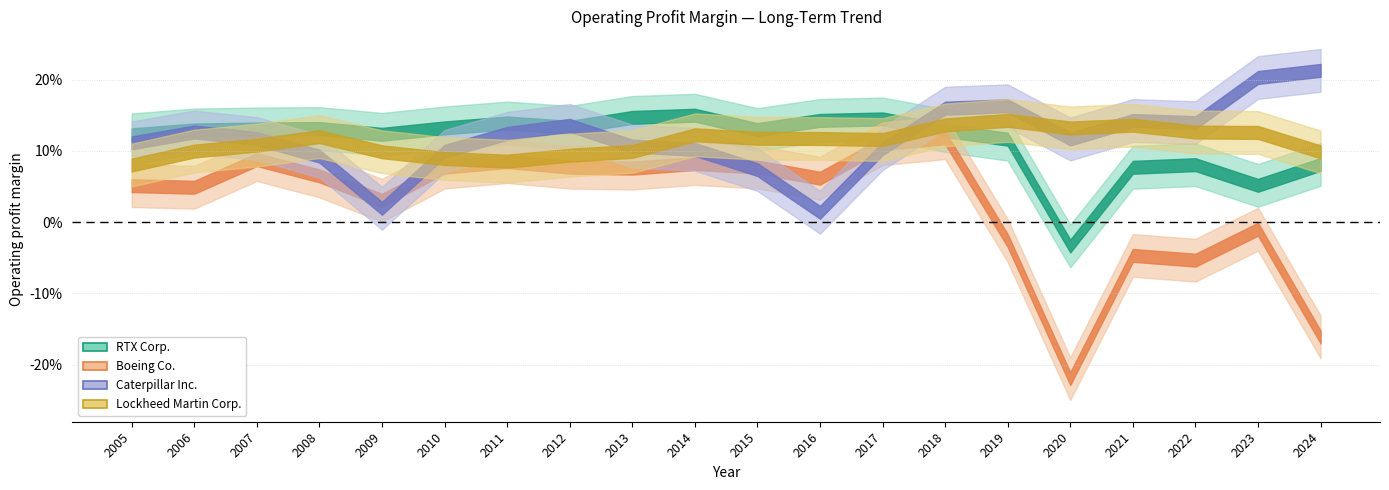

Which series has the largest range (max minus min)?

Boeing Co.